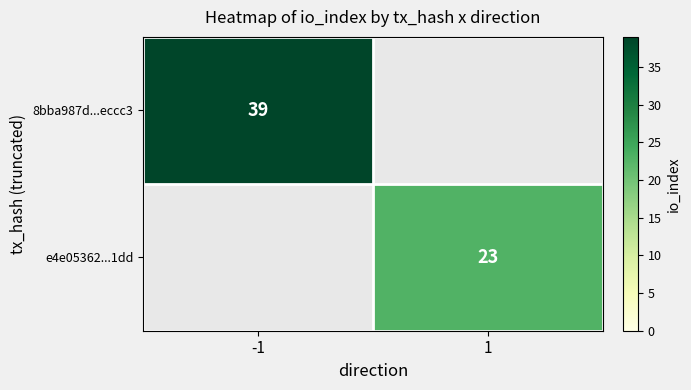

Is it true that 8bba987d...eccc3 equals 39 at -1?

True